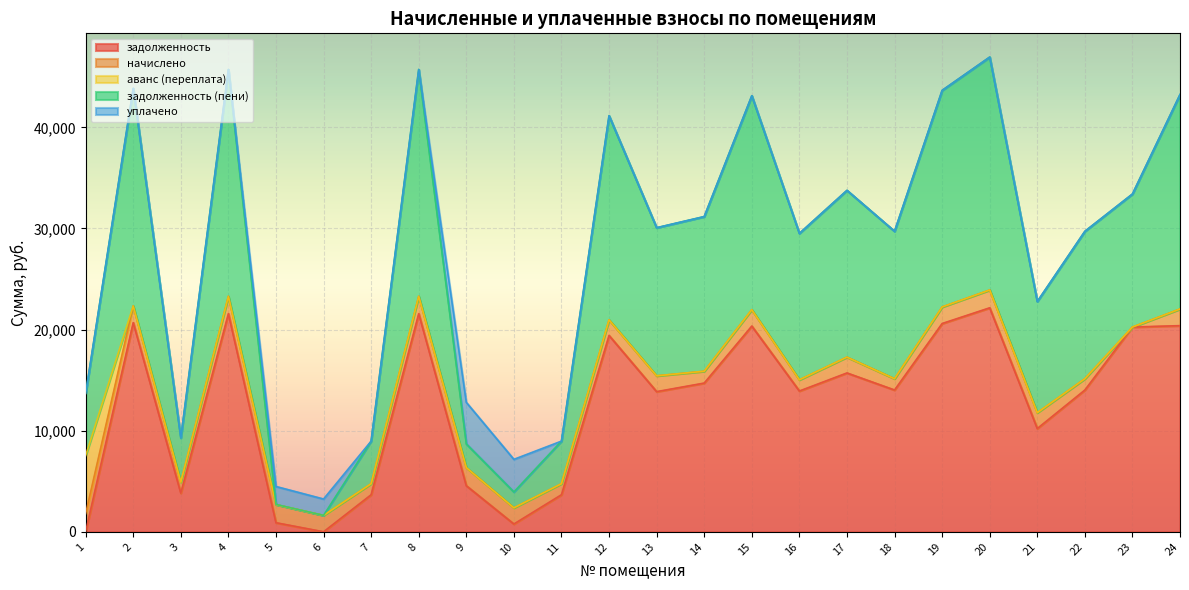

Is it true that начислено equals 1790.1 at 1?

True